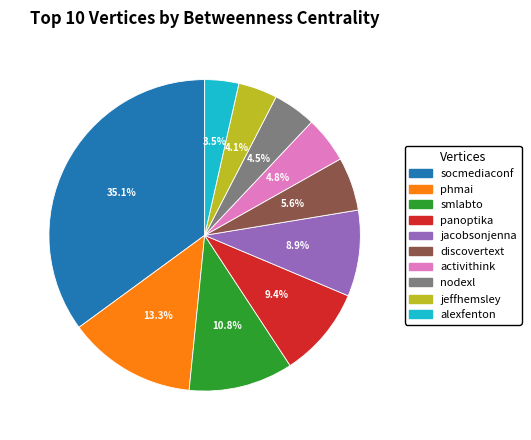

The smlabto slice represents 22% of the pie. True or false?

False